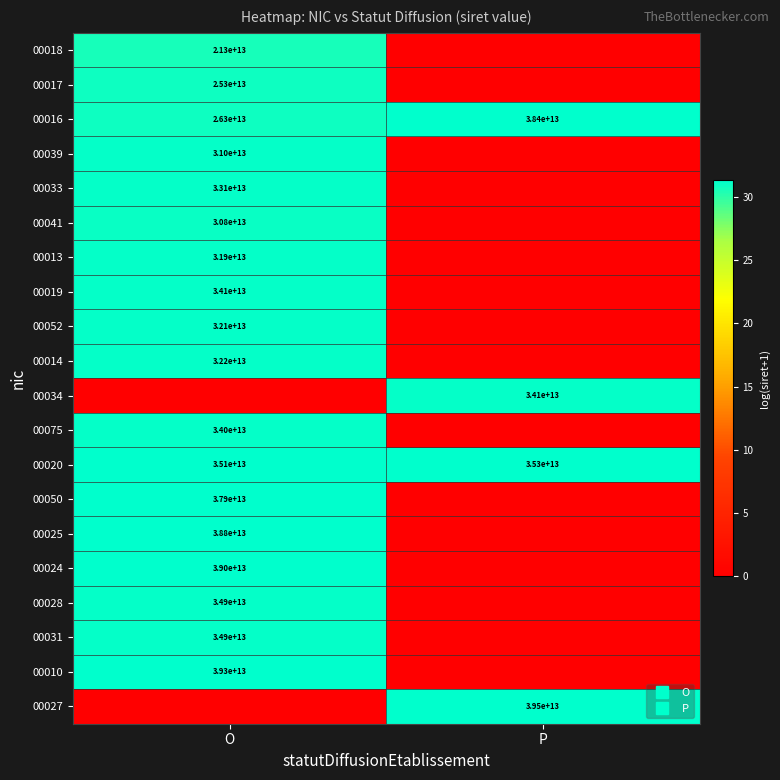

At which category is the sum across all series the highest?

O